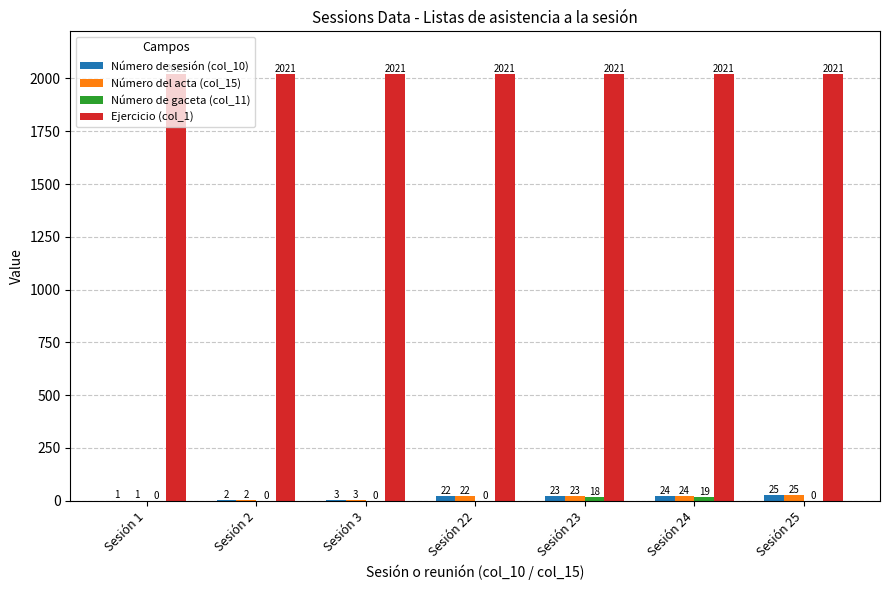

True or false: Ejercicio (col_1) has a value of 2021 at Sesión 22.

True